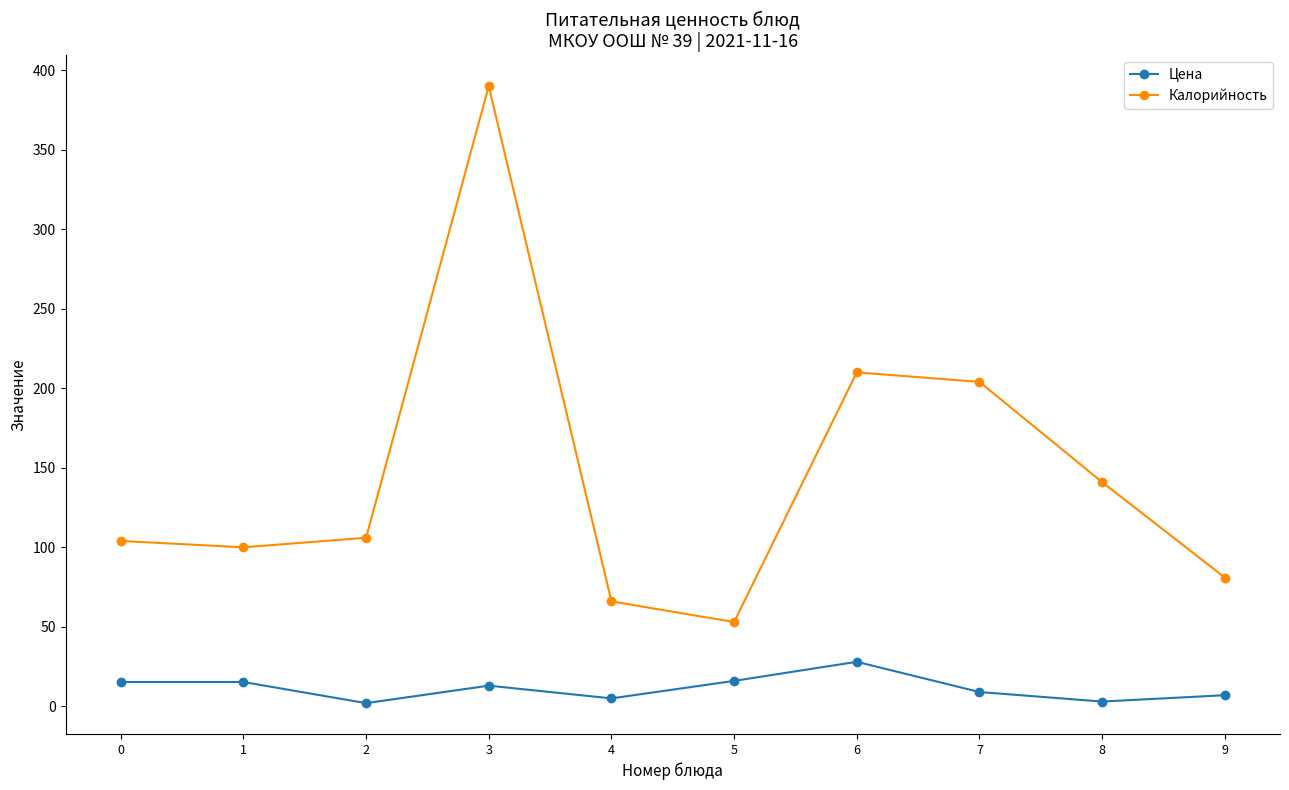

List the series in order of their overall mean, lowest first.

Цена, Калорийность